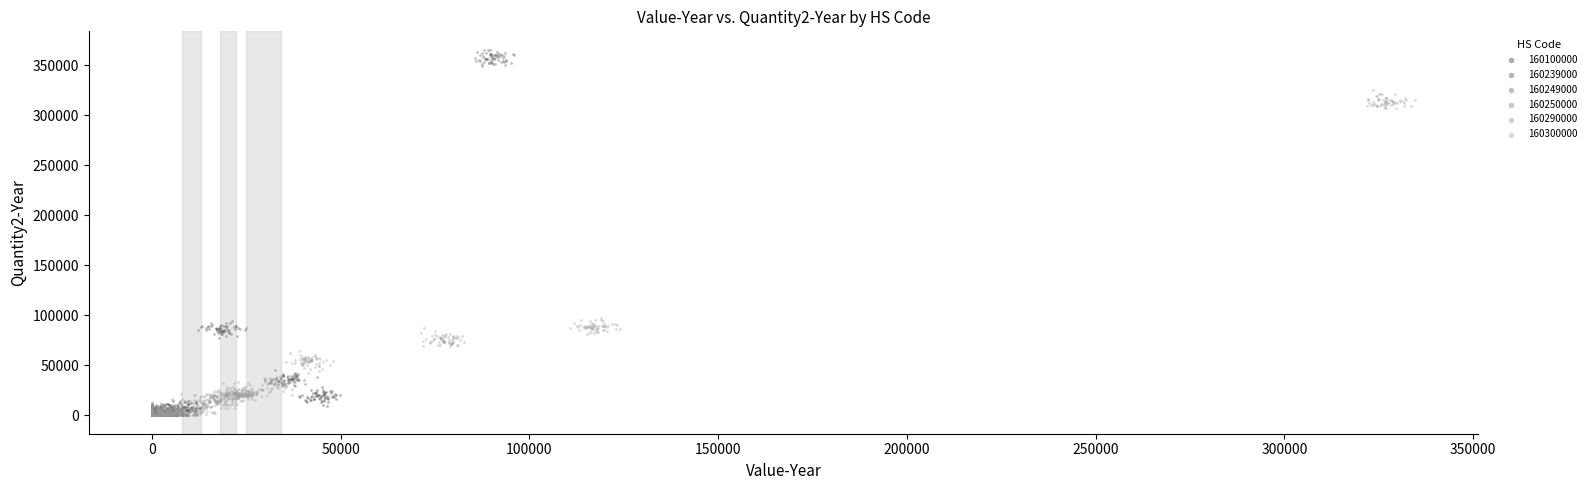

Which series has the widest spread of Y values?

160249000